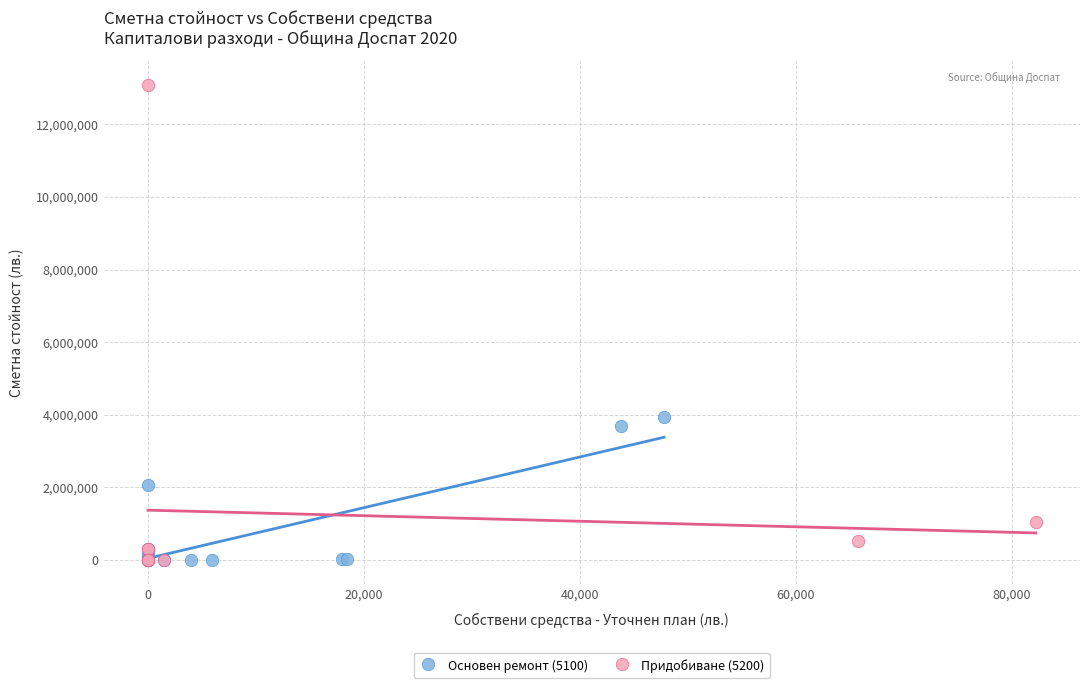

Which series has the widest spread of Y values?

Придобиване (5200)